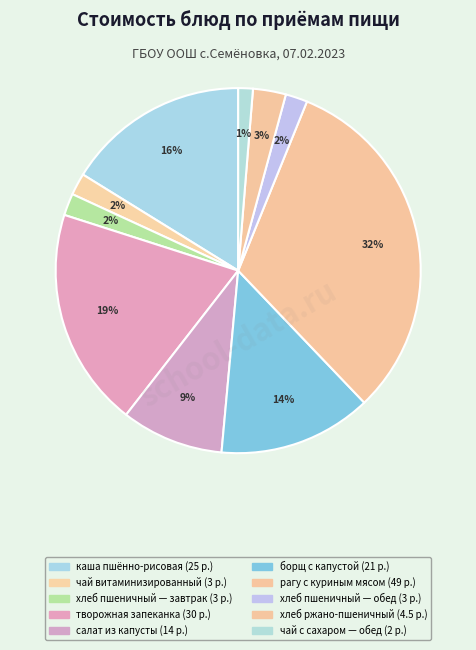

Count the number of slices in the pie.

10